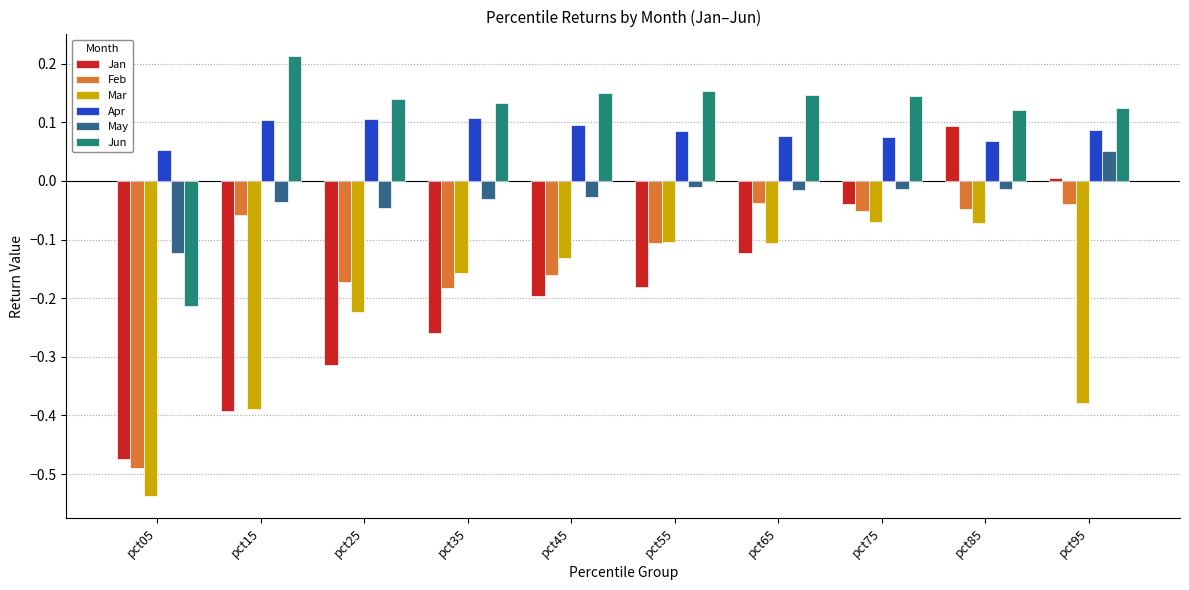

The value of Jan at pct15 is -0.2. True or false?

False